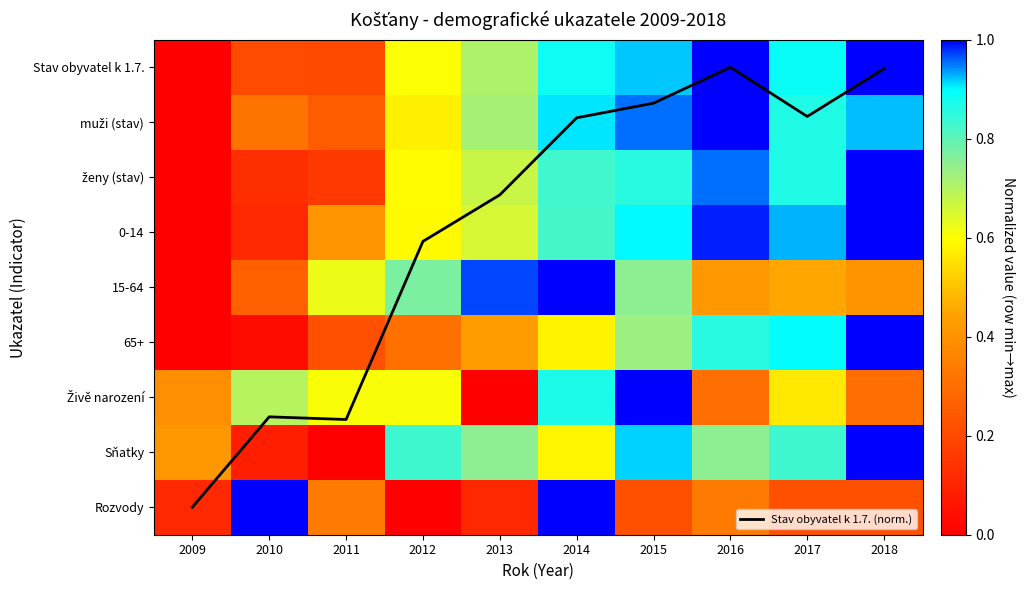

Where is 0-14 nearest to the value 0?

2009